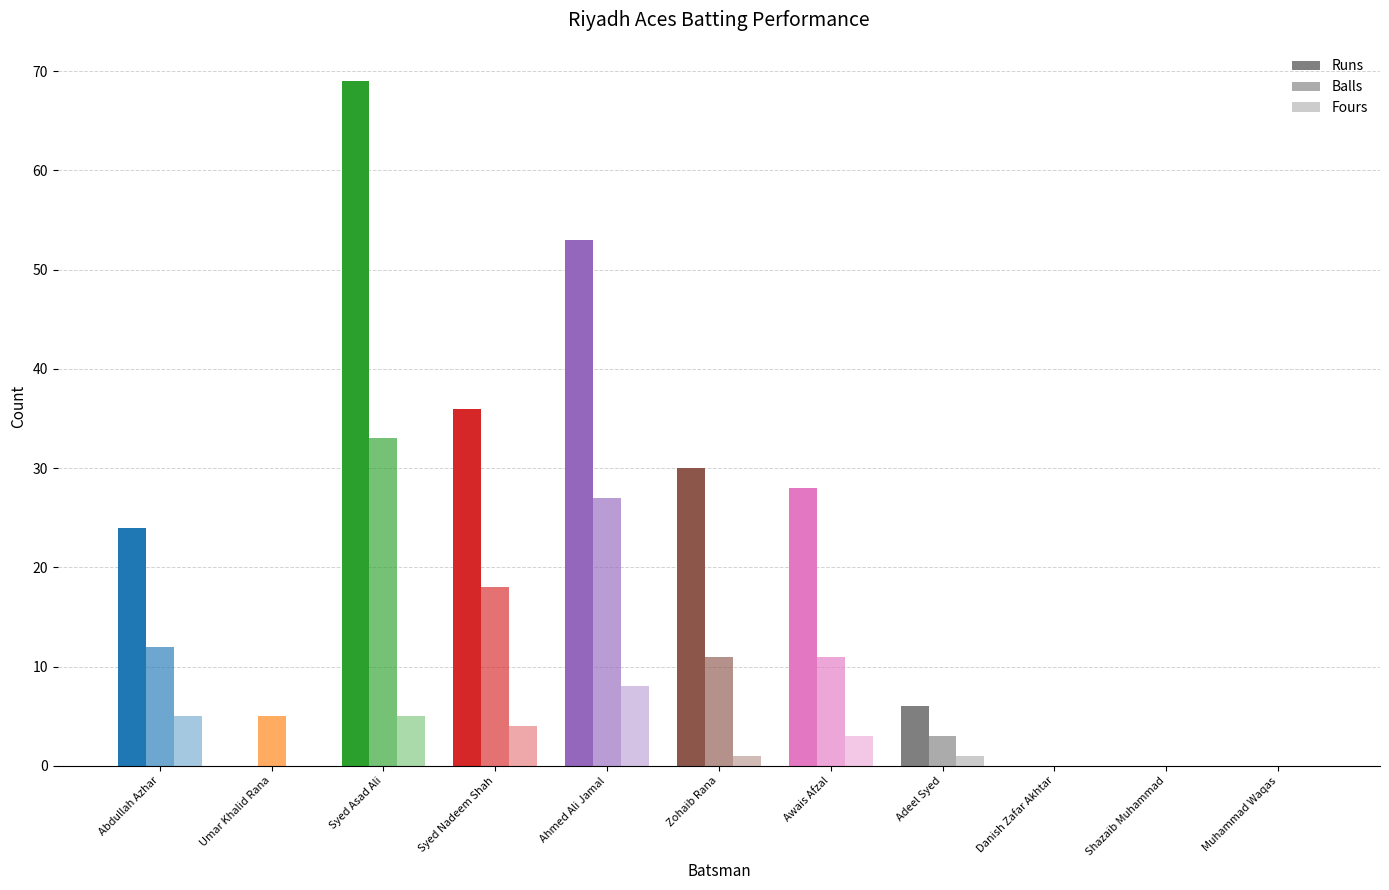

Count the number of data series in this chart.

3